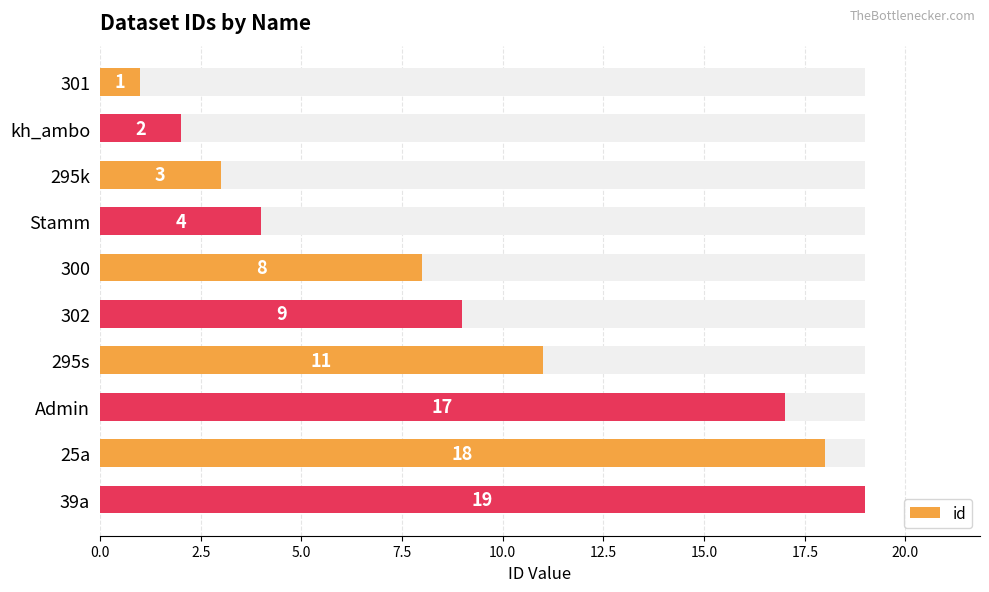

What is the sum of all values?

92